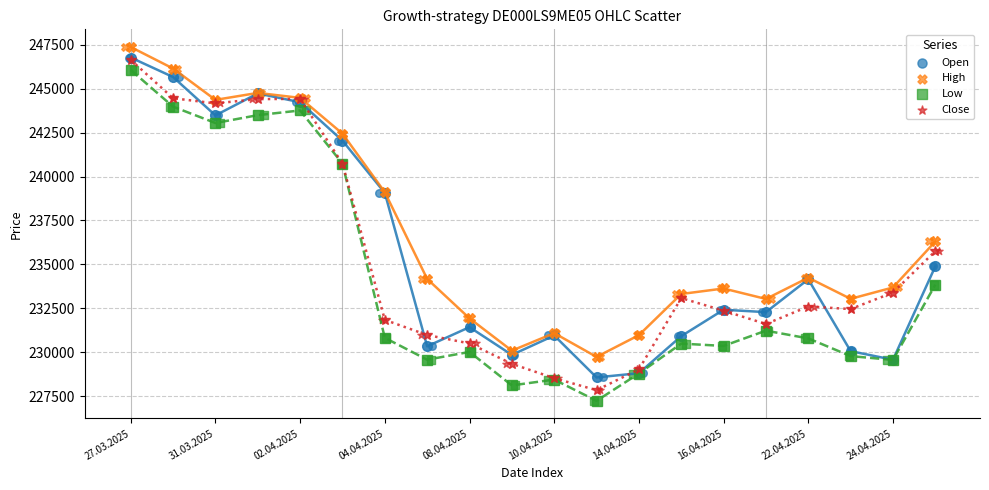

What are all the series names shown in the legend?

Open, High, Low, Close